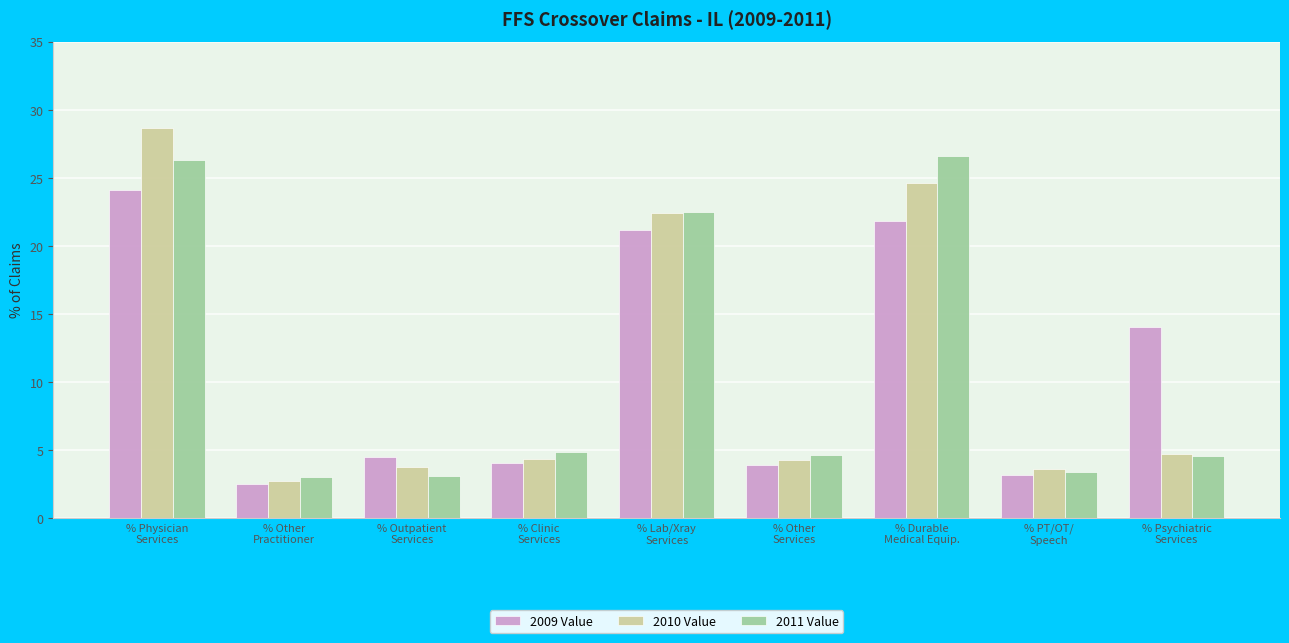

How many data points in 2011 Value are above 4?

6